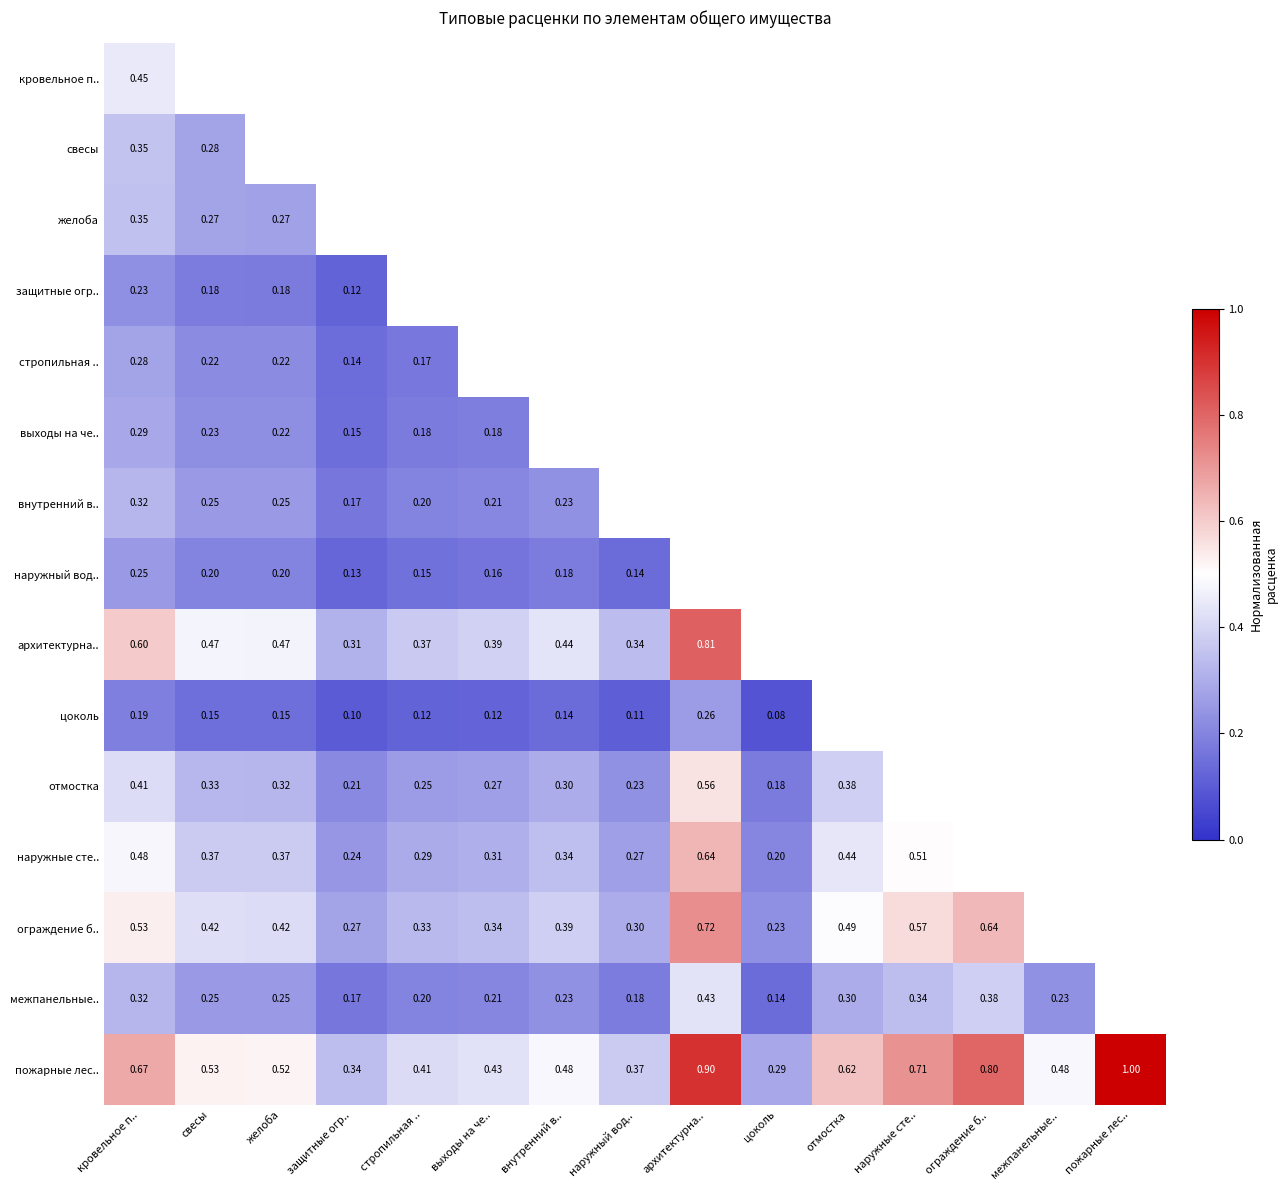

Where is пожарные лес.. nearest to the value 0?

цоколь